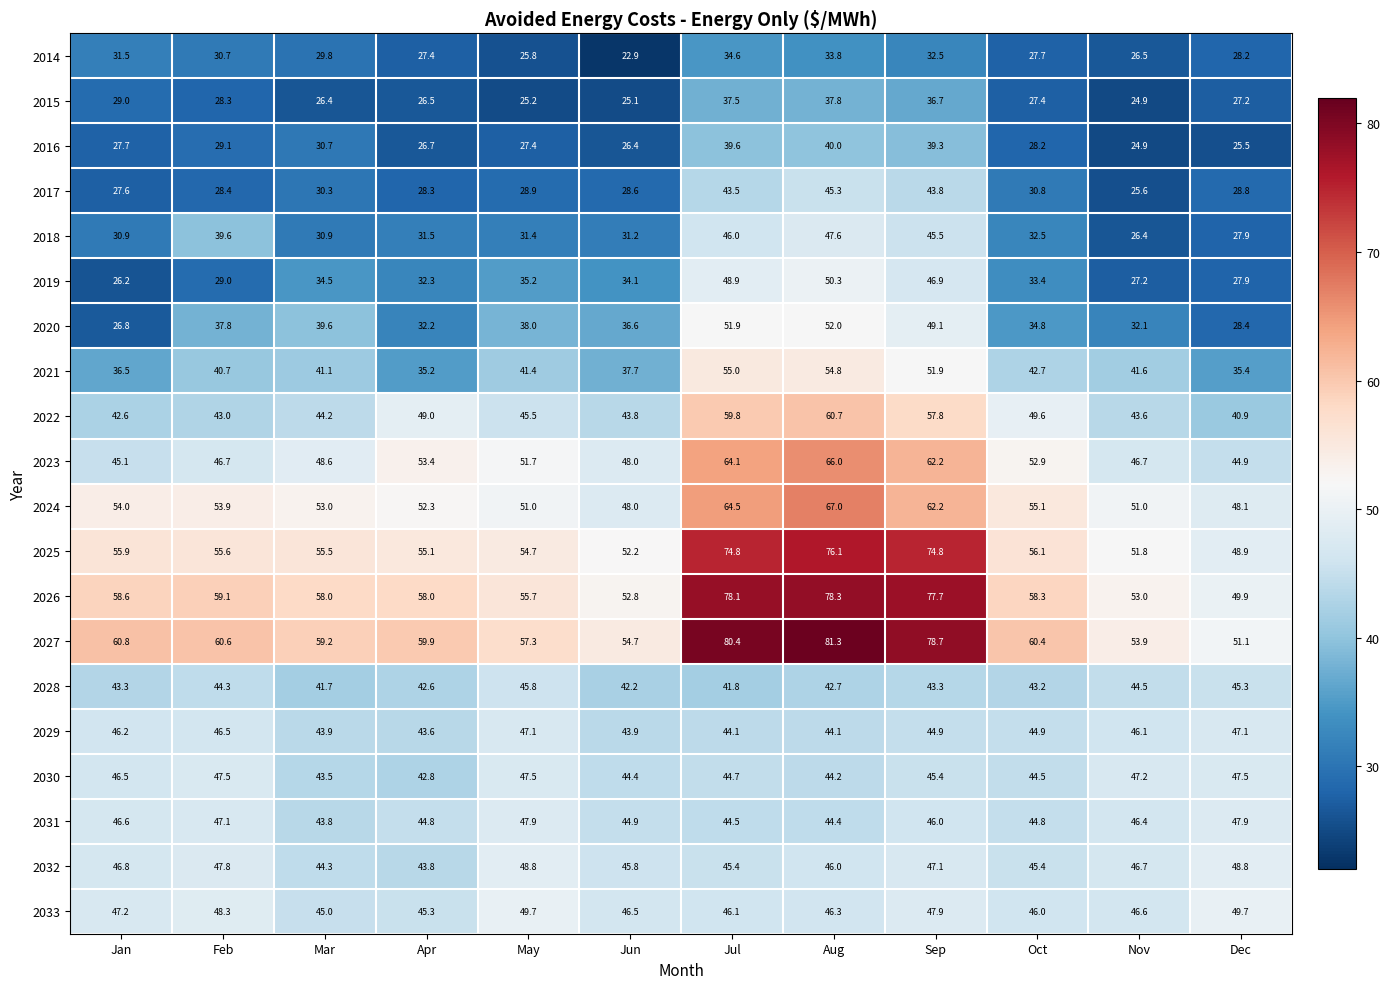

At which label is 2028 closest to 43?

Oct